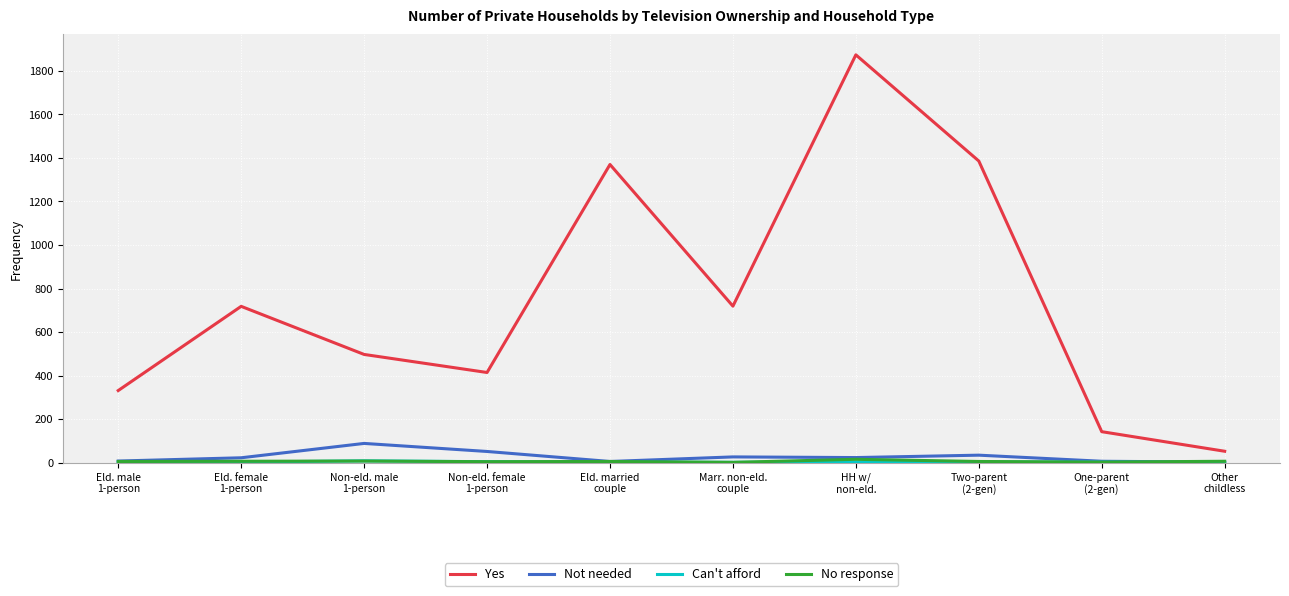

Which series has the largest total across all categories?

Yes